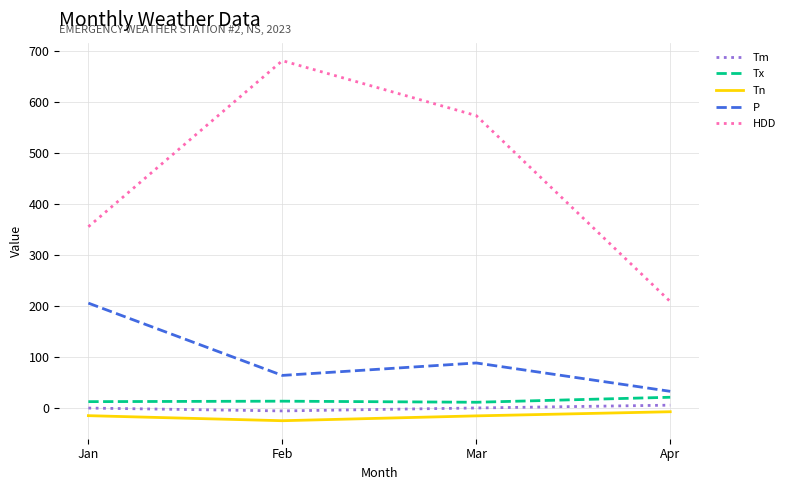

True or false: Tm and HDD cross at least once.

False